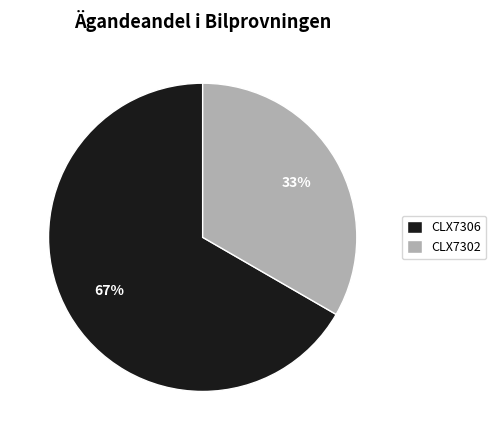

Is CLX7306 the majority of the pie?

Yes